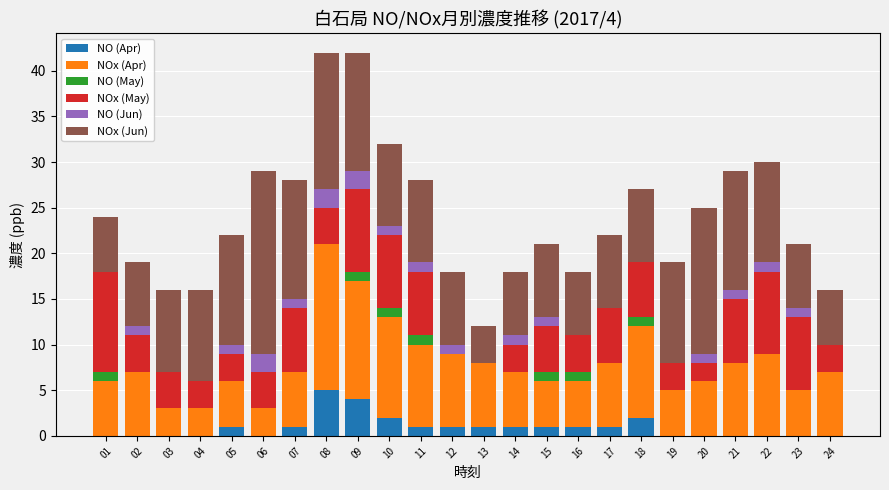

The value of NO (Apr) at 14 is 1. True or false?

True